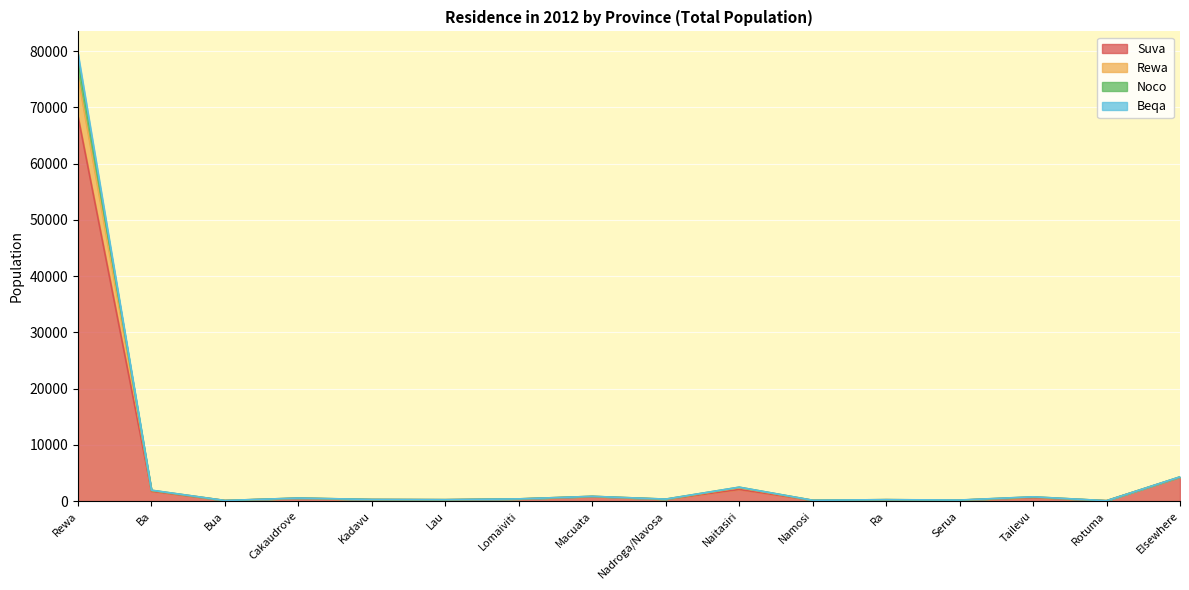

What is the difference between the highest and lowest values at Rotuma?

4